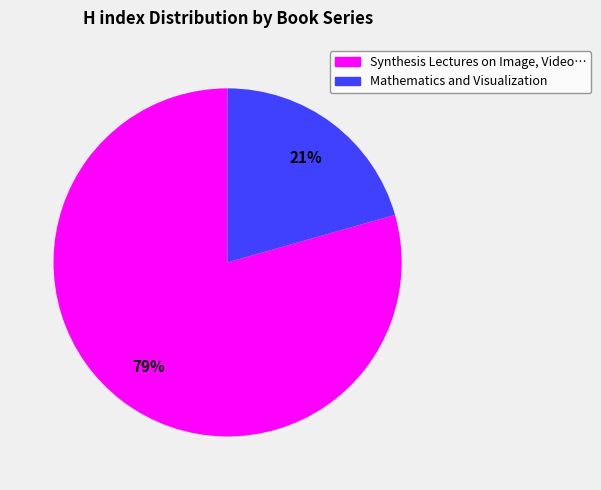

Rank the categories by value from lowest to highest.

Mathematics and Visualization, Synthesis Lectures on Image, Video…